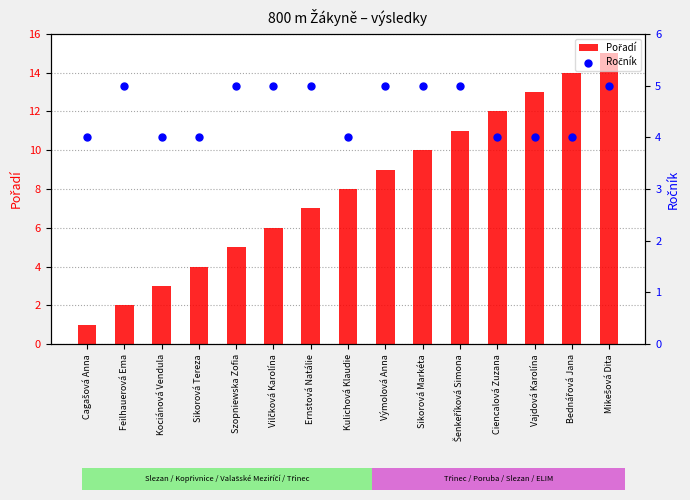

What is the total value across all series at Vilčková Karolína?

11